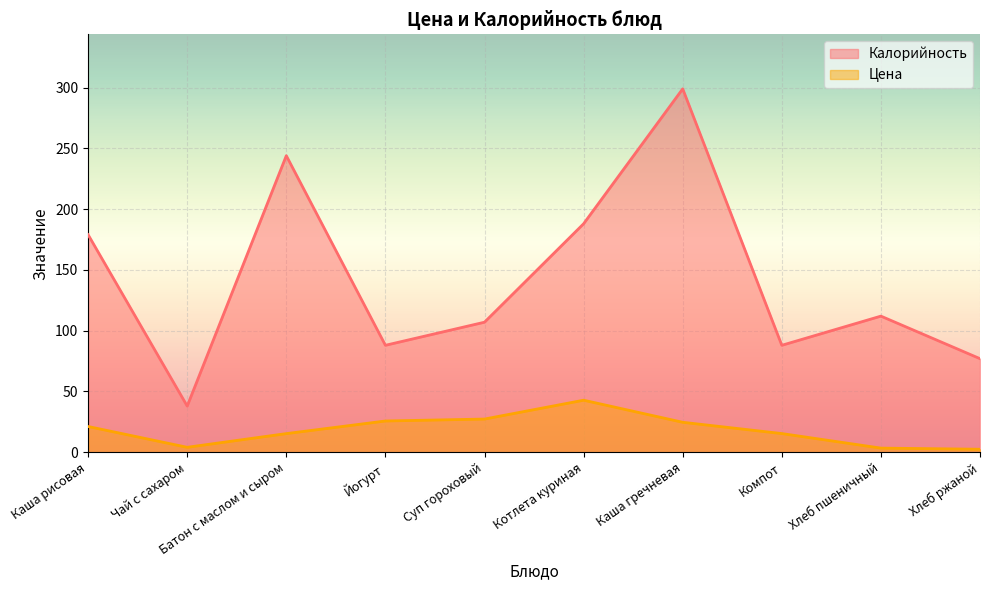

How many lines are shown in the chart?

2